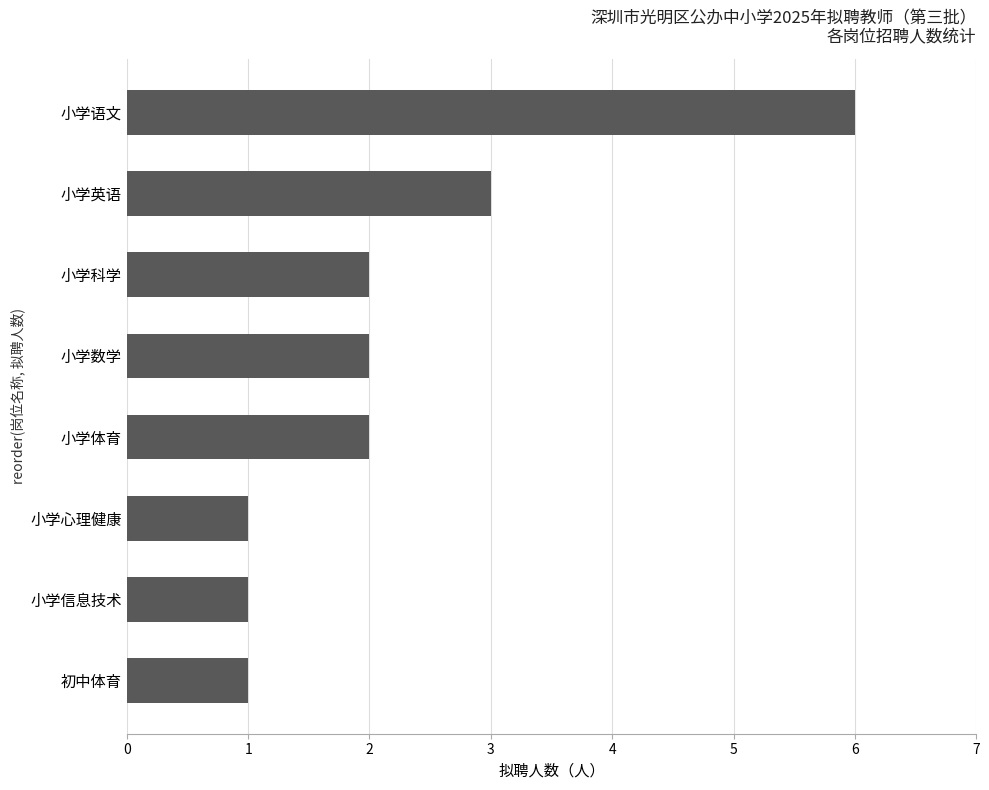

Are the bars horizontal?

Yes